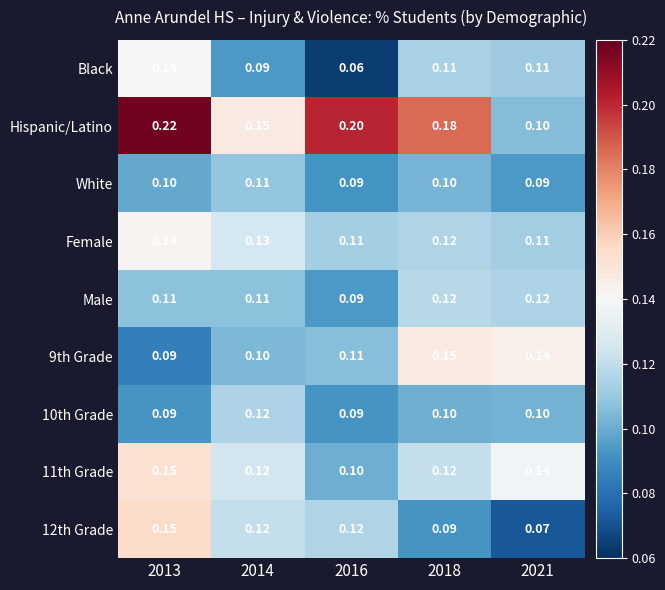

At how many categories does at least one series exceed 0?

5